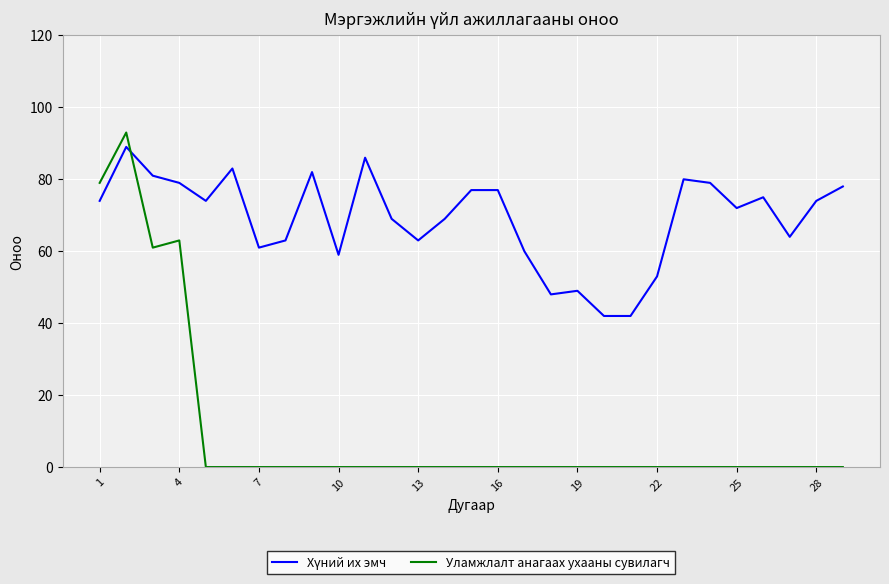

Which series has the largest range (max minus min)?

Уламжлалт анагаах ухааны сувилагч